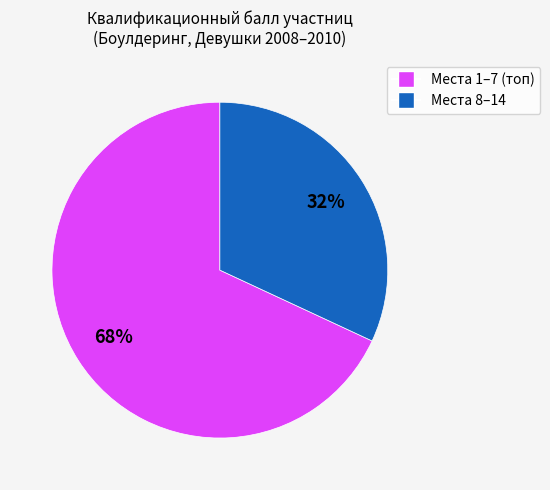

Does any single category account for the majority?

Yes